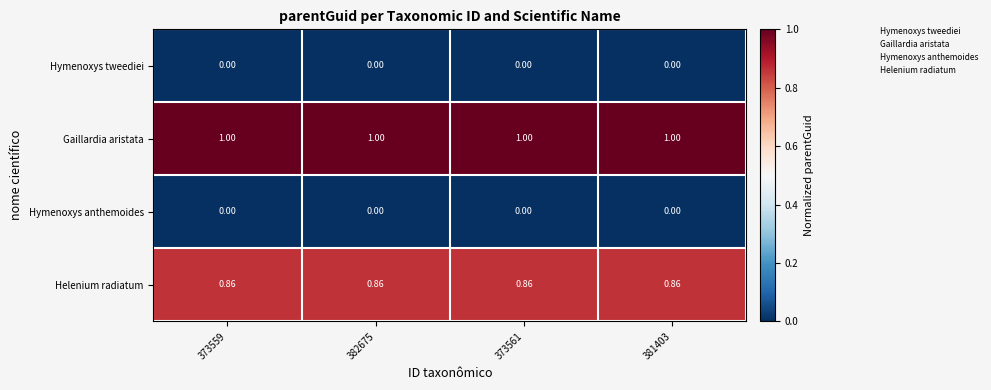

At which category is the sum across all series the highest?

373559